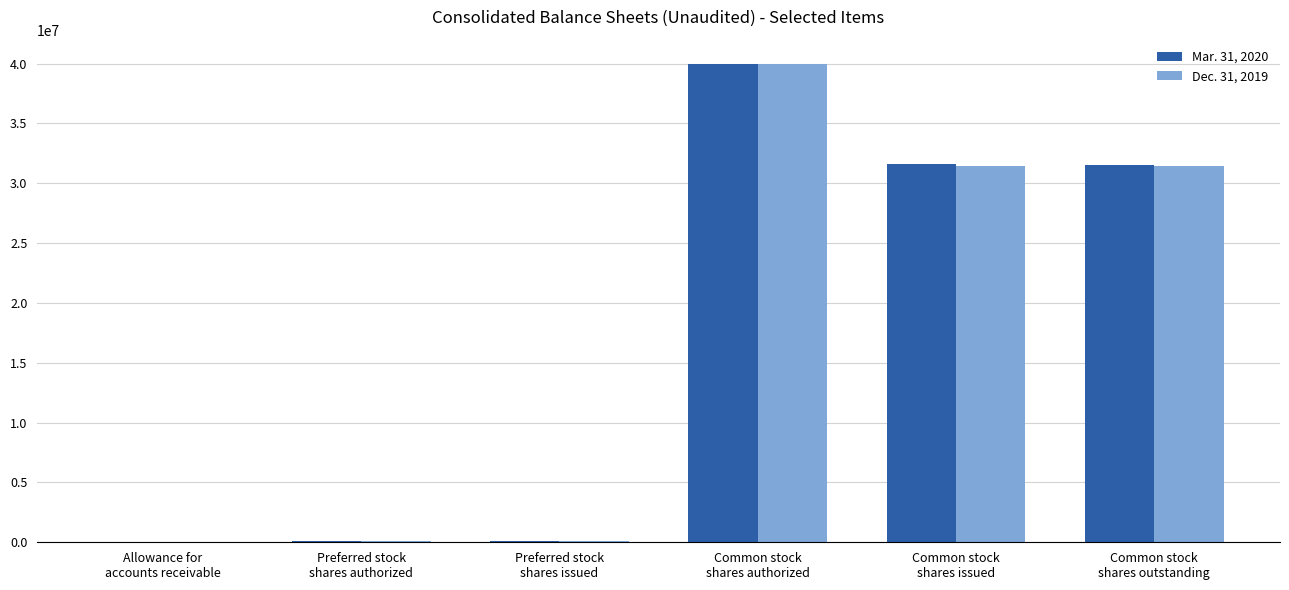

What is the maximum value shown in the chart?

40000000